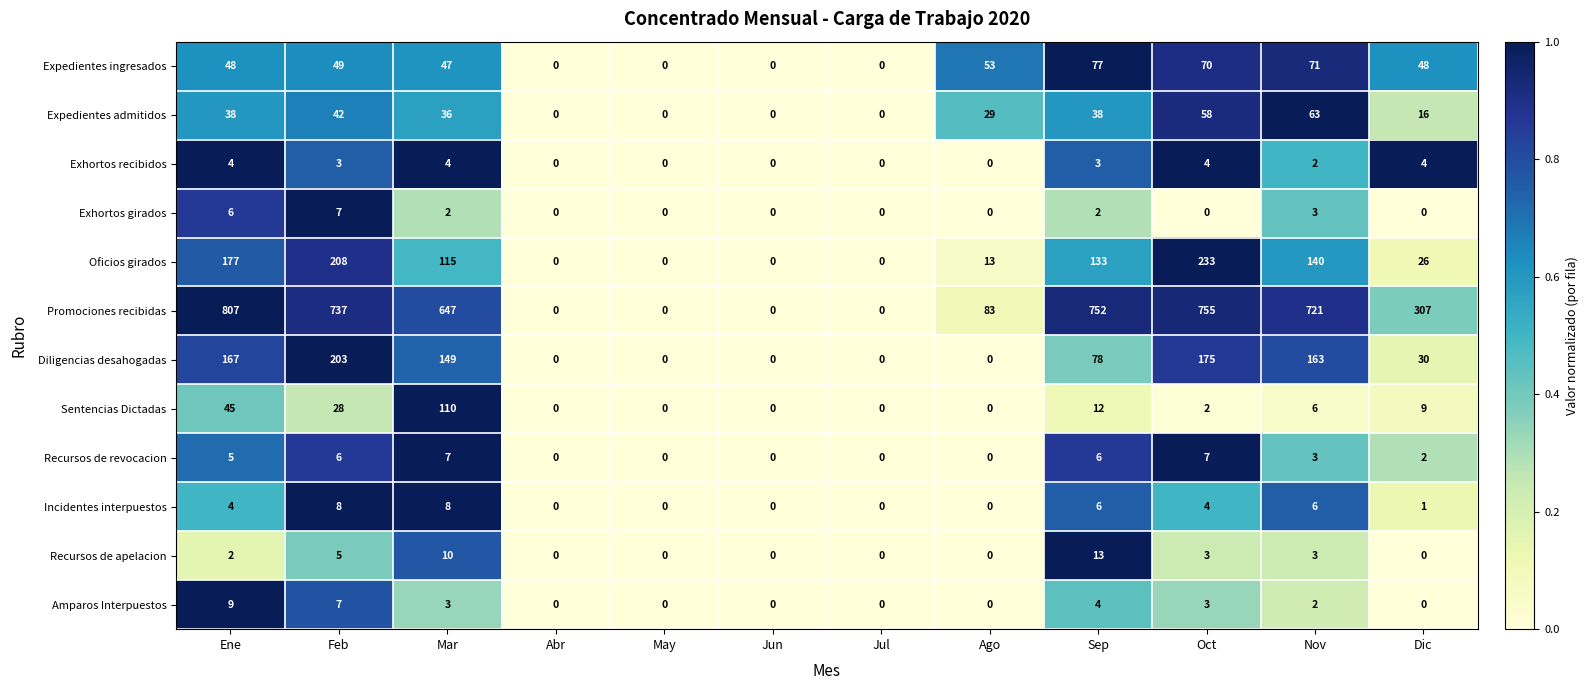

What is the maximum value shown in the chart?

807